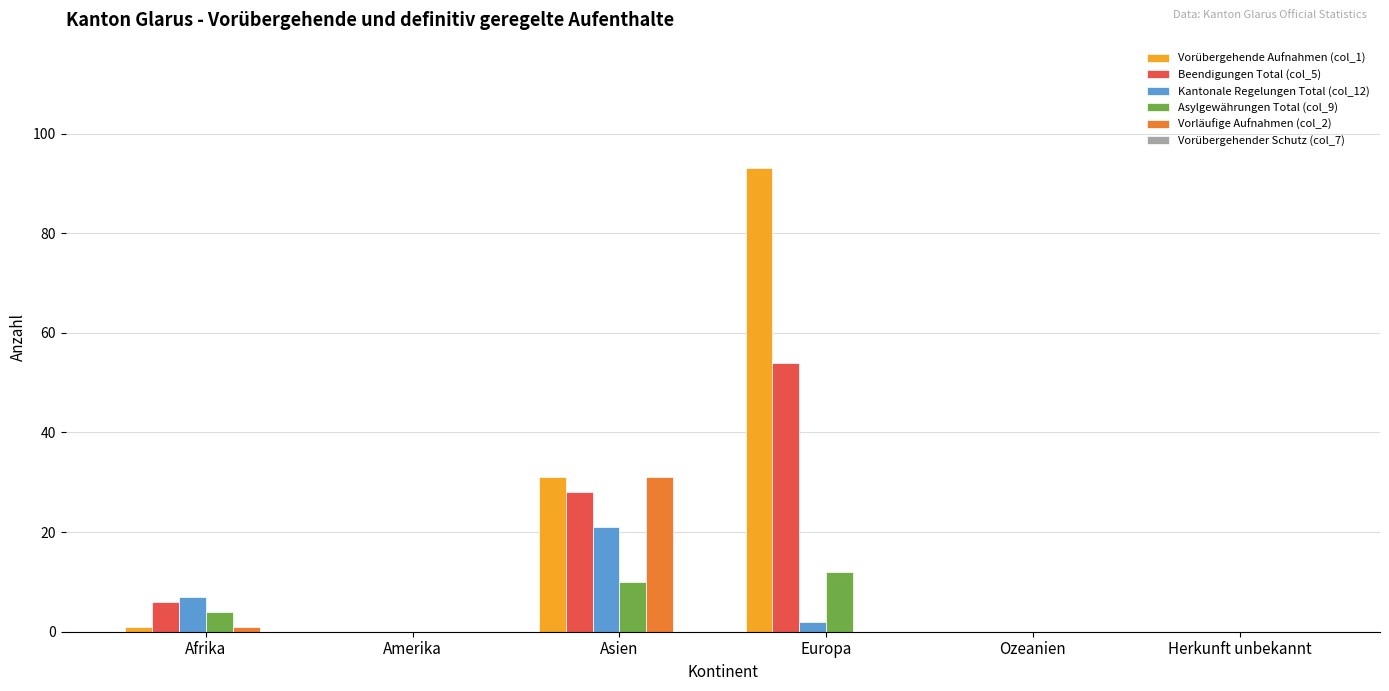

True or false: Vorläufige Aufnahmen (col_2) has a value of 0 at Europa.

True